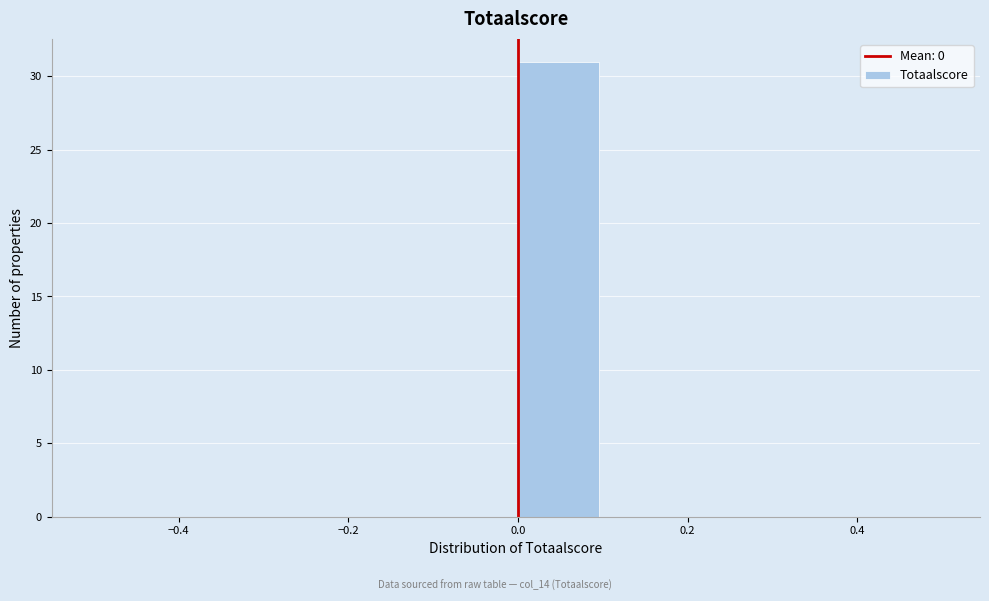

Which range on the x-axis has the tallest bar?

0.0 to 0.1